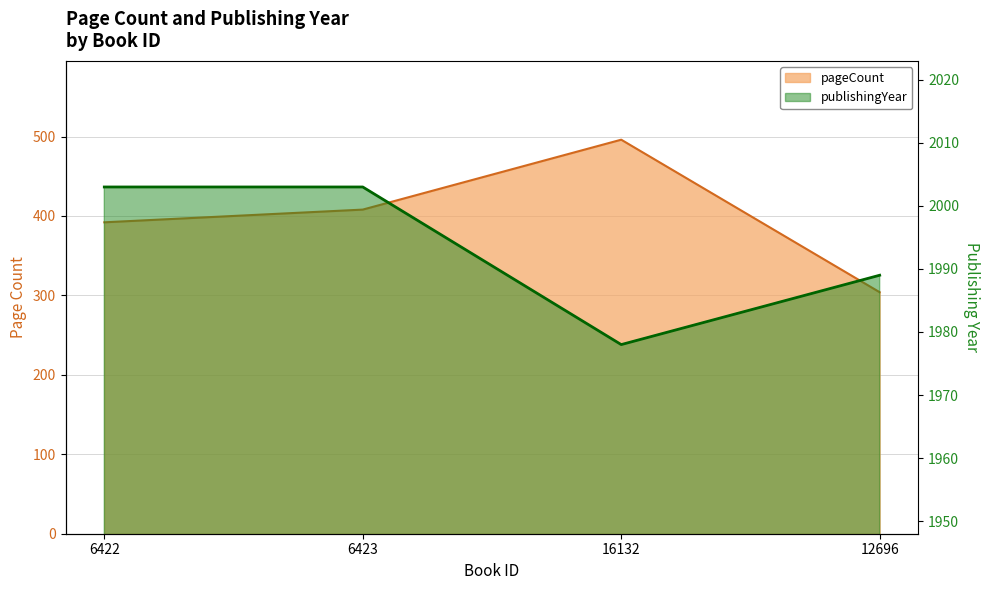

What is the spread (max minus min) of values at 6423?

1595